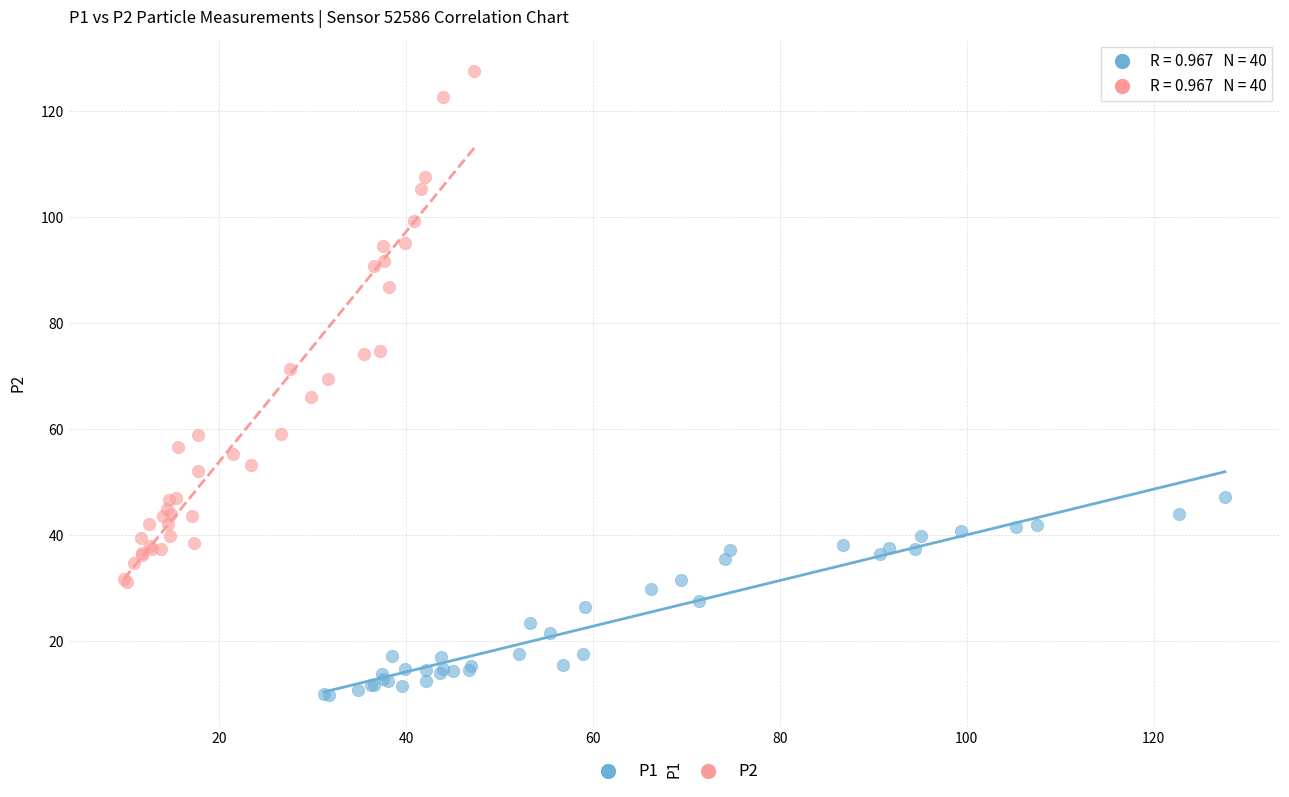

Which series reaches the maximum Y coordinate?

P2